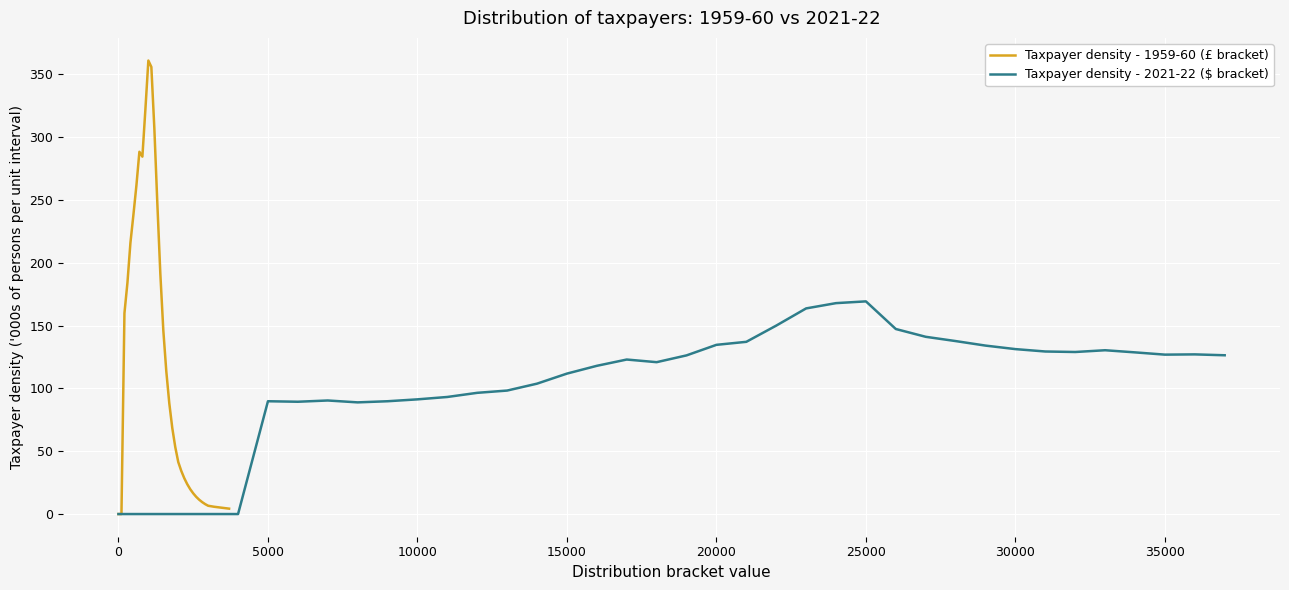

Reading left to right, extract all data points from this chart.

Taxpayer density - 1959-60 (£ bracket): 0.0	0.0	159.9	184.1	215.9	238.2	261.5	288.4	284.5	321.9	361.0	355.9	307.1	247.3	191.5	146.3	113.6	88.2	68.5	53.3	41.4	34.4	28.6	23.8	19.8	16.5	13.7	11.4	9.5	7.9	6.6	6.2	5.8	5.5	5.2	4.9	4.6	4.3
Taxpayer density - 2021-22 ($ bracket): 0.0	0.0	0.0	0.0	0.0	89.8	89.4	90.4	88.9	89.8	91.3	93.2	96.5	98.3	103.8	111.8	118.0	123.0	120.9	126.3	134.7	137.1	150.0	163.7	167.9	169.3	147.3	141.1	137.7	134.1	131.3	129.4	129.0	130.4	128.7	126.9	127.1	126.4